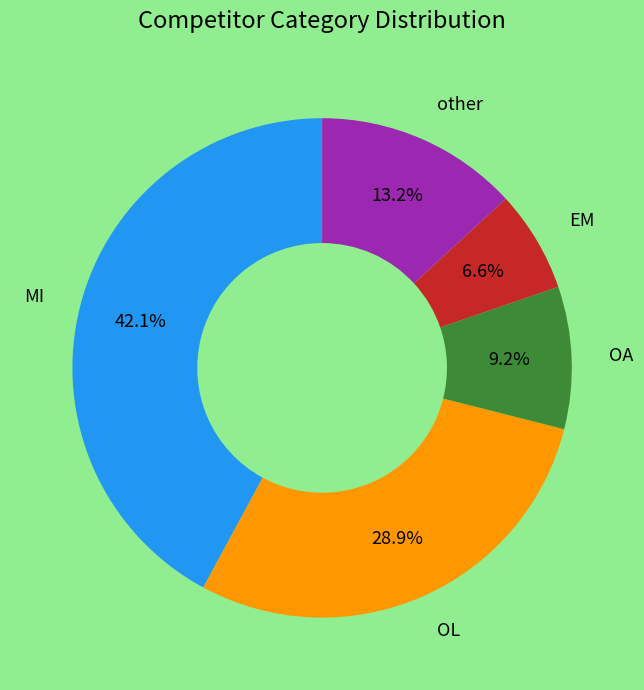

Is there any slice that represents more than half of the pie?

No